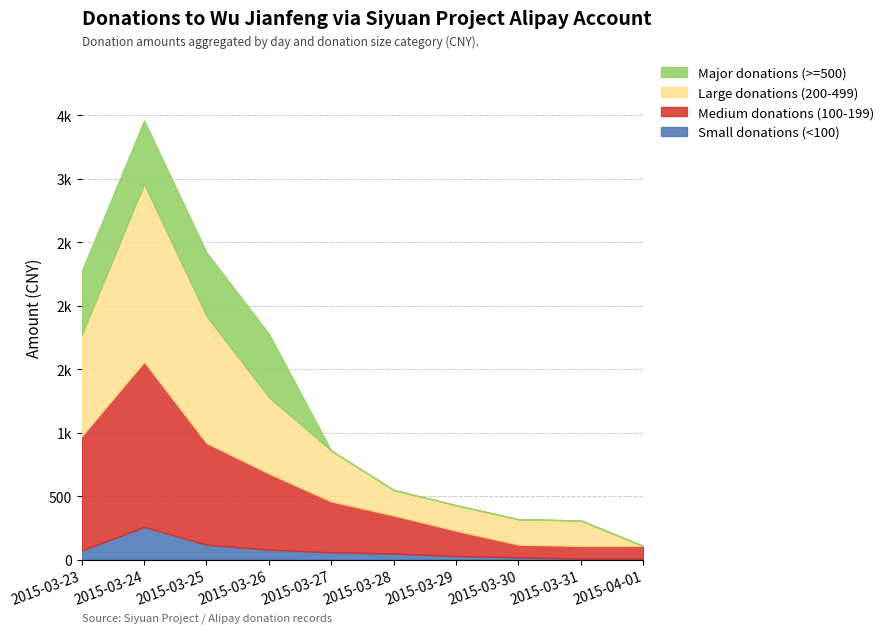

Count the number of categories in the chart.

10